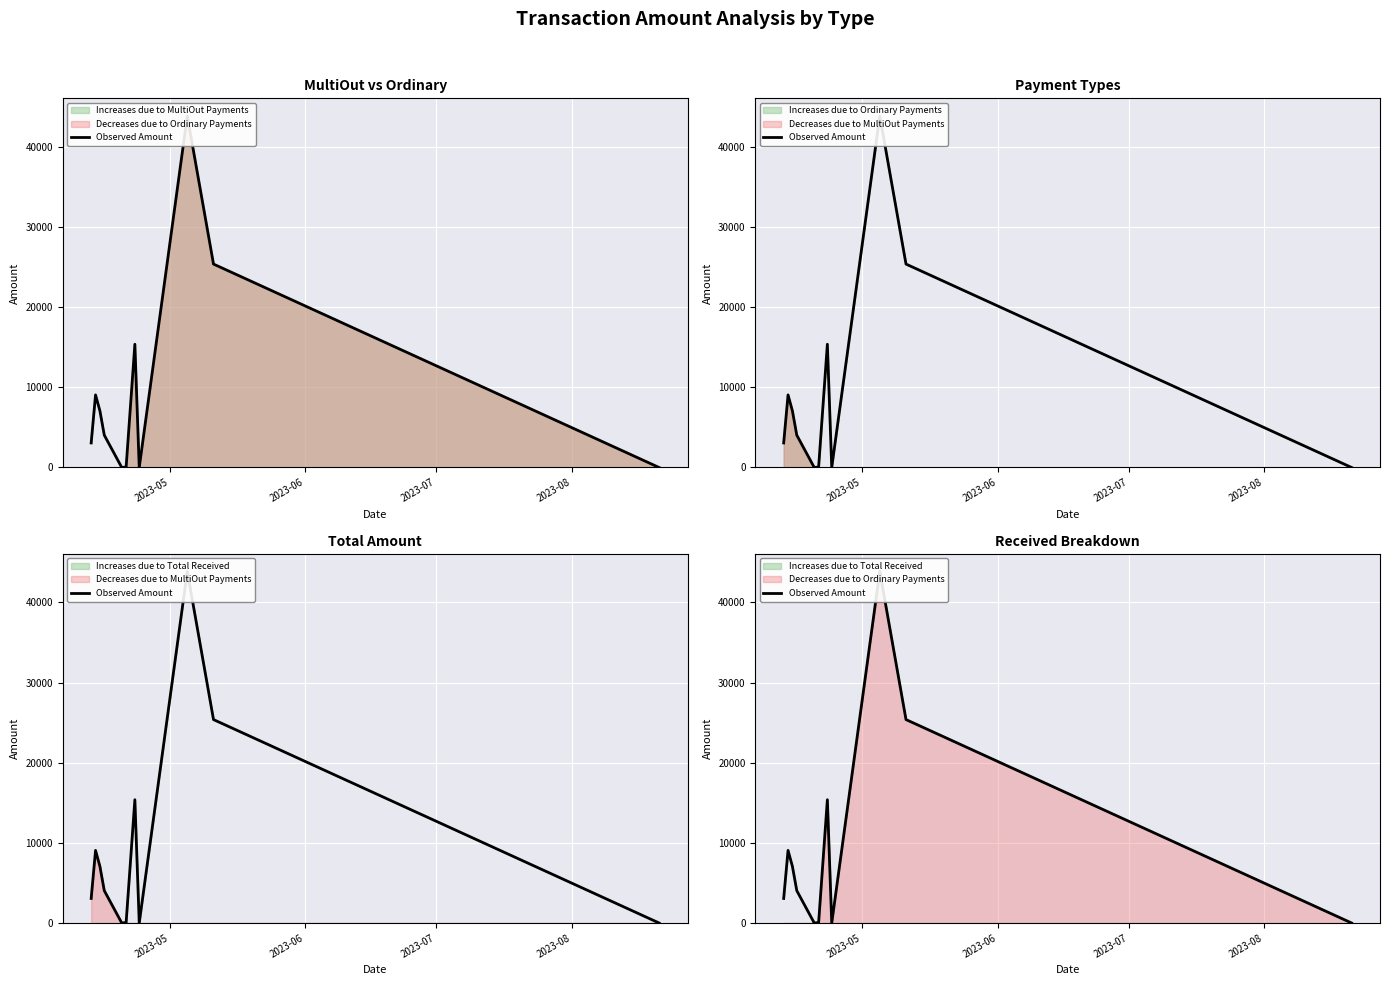

The value at 2023-06 is 5927.2. True or false?

False